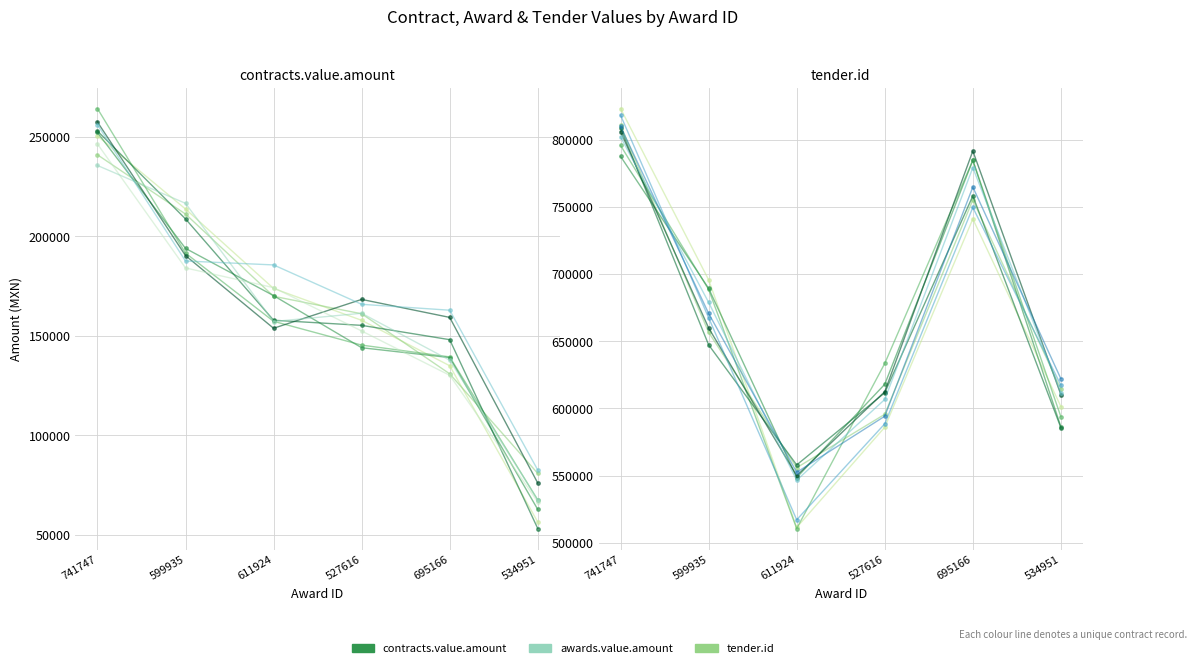

Which series changed the most between 599935 and 611924?

tender.id